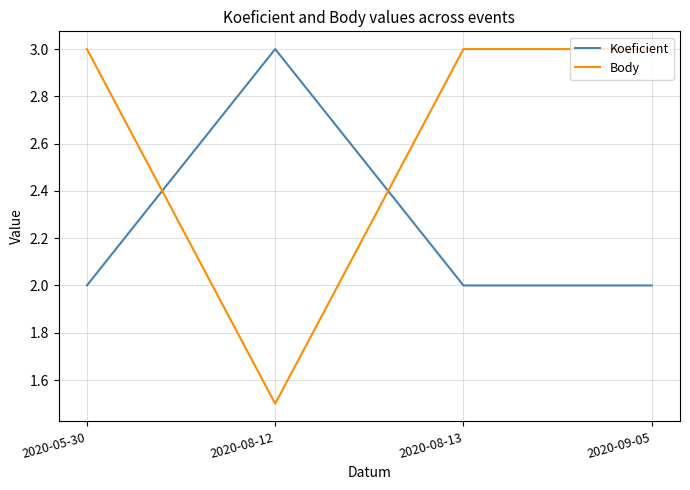

What is the difference between the highest and lowest values at 2020-08-13?

1.0